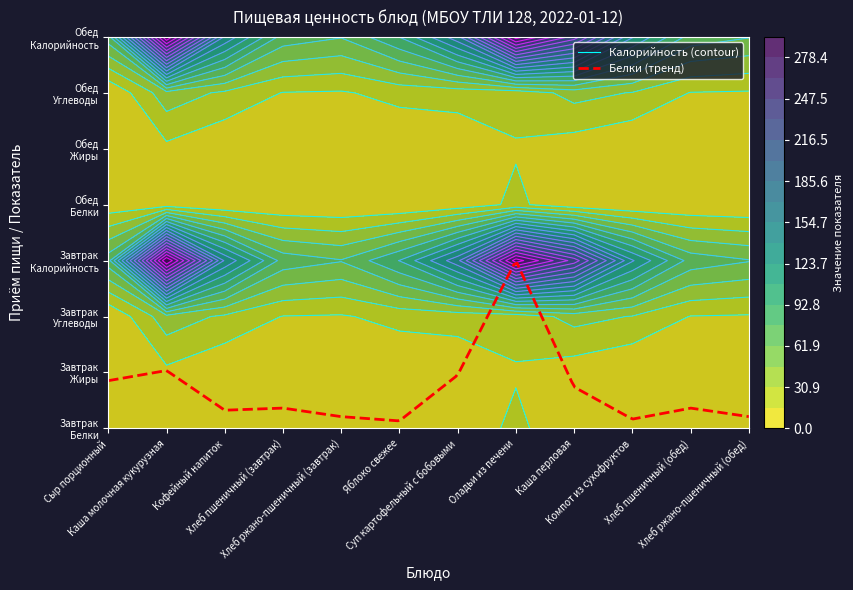

Is it true that Завтрак equals 98.0 at 4?

False